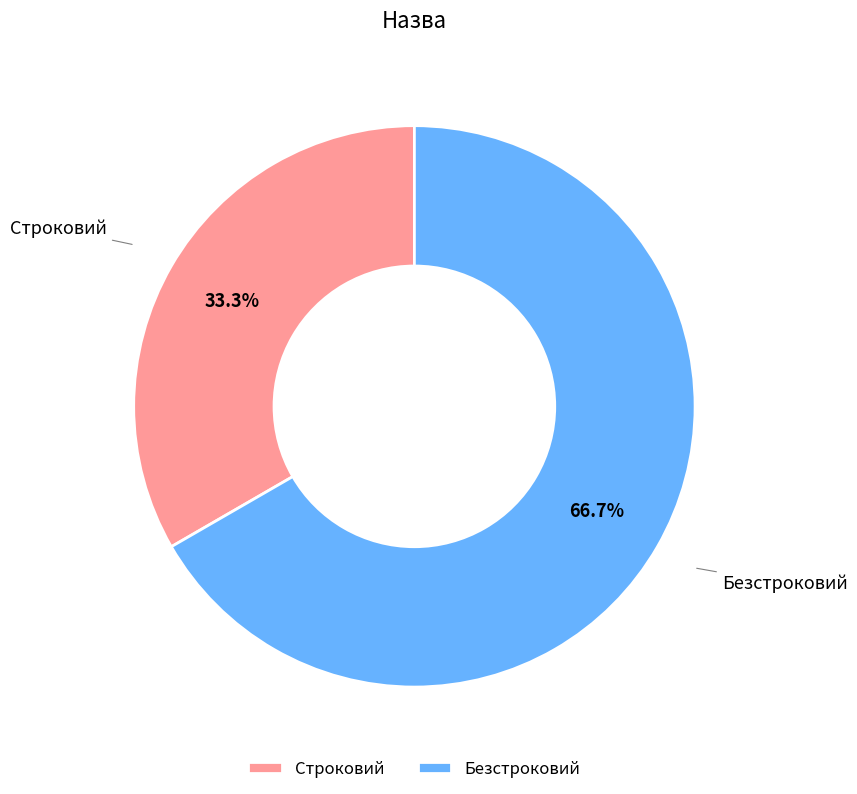

Is there a majority slice in this chart?

Yes